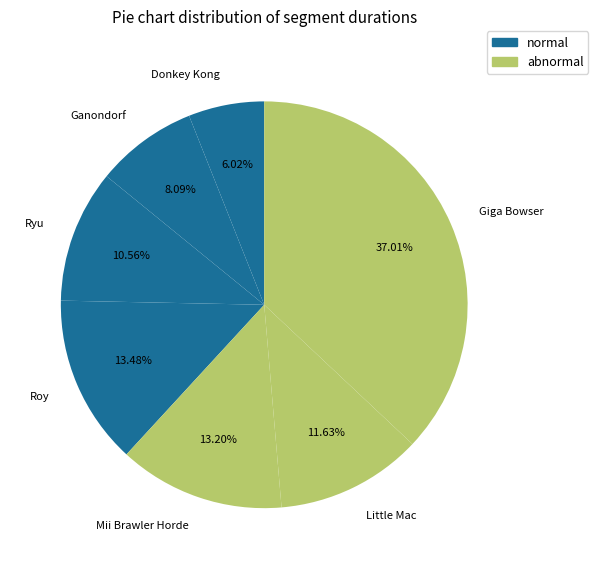

Which category has the biggest portion of the pie?

Giga Bowser